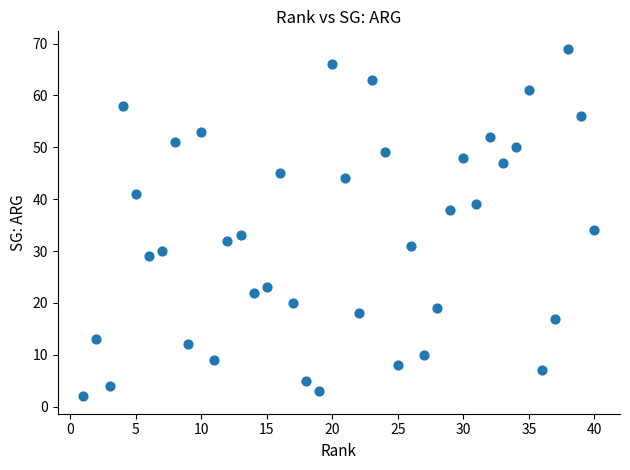

What is the range of Y values (max minus min)?

67